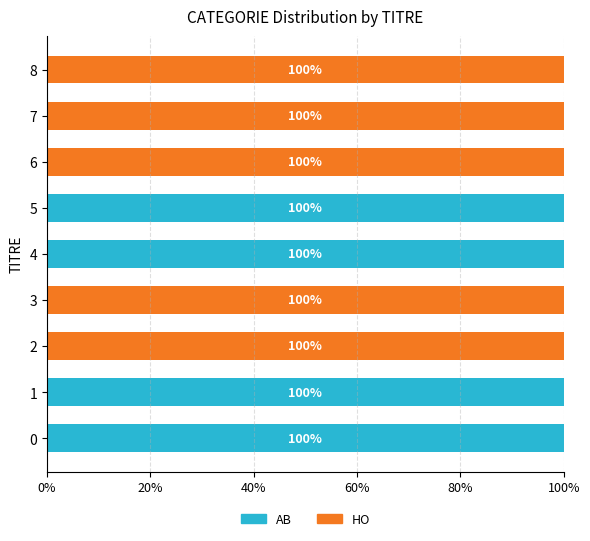

The AB series shows 0 at 6. True or false?

True